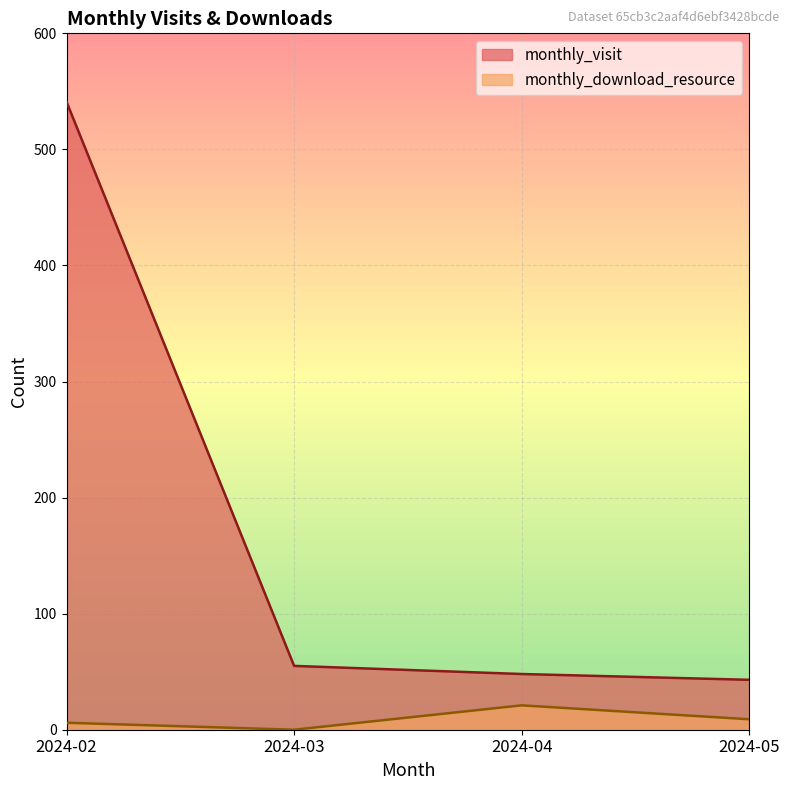

Where is the first local maximum for monthly_download_resource?

2024-04